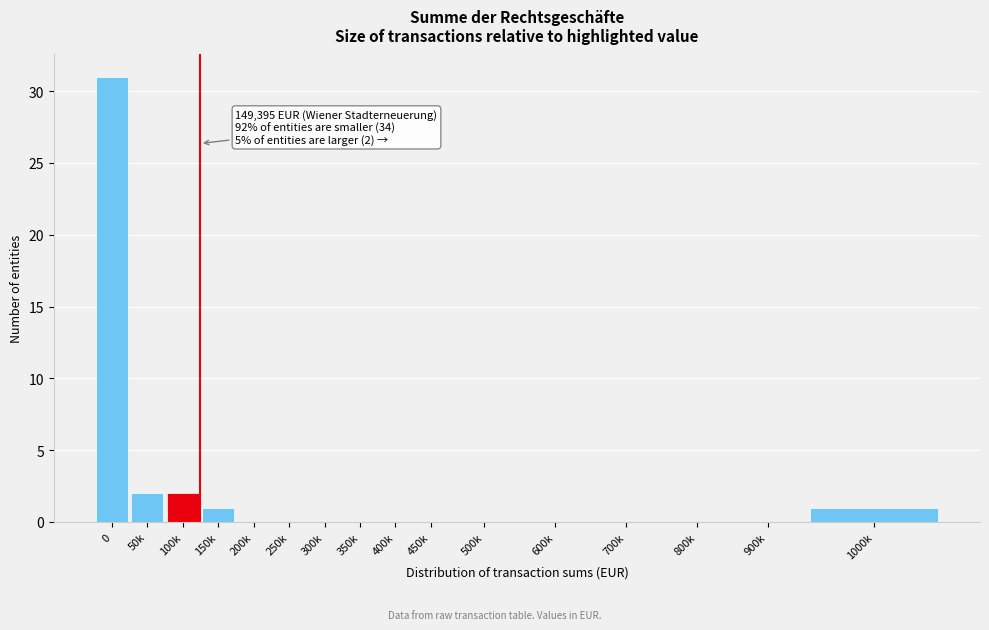

Reading right to left, extract all data points from this chart.

1000k=1	900k=0	800k=0	700k=0	600k=0	500k=0	450k=0	400k=0	350k=0	300k=0	250k=0	200k=0	150k=1	100k=2	50k=2	0=31